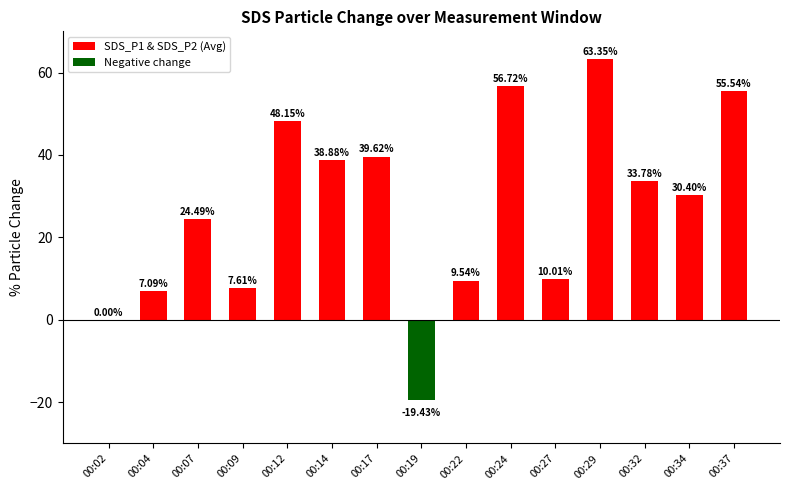

How many data points does each series have?

15